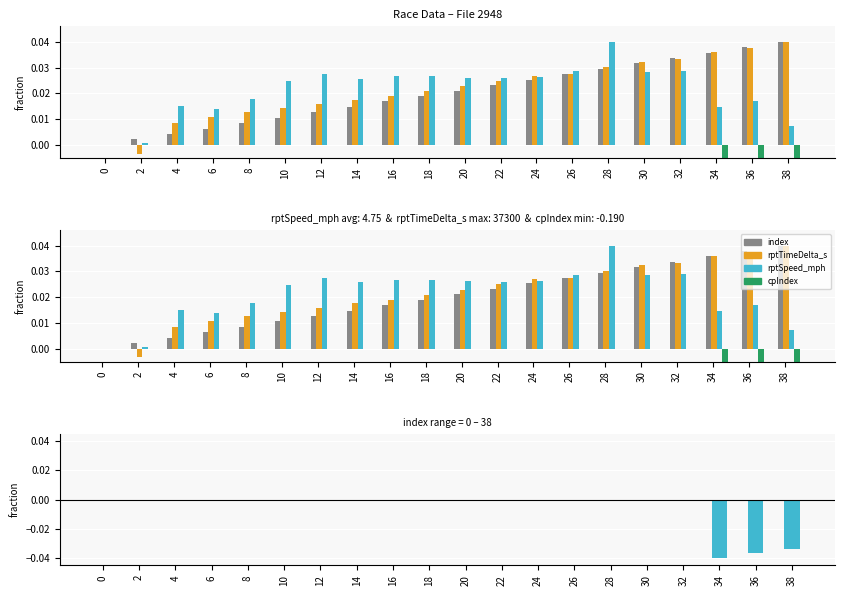

What is the total value across all series at 30?

0.1